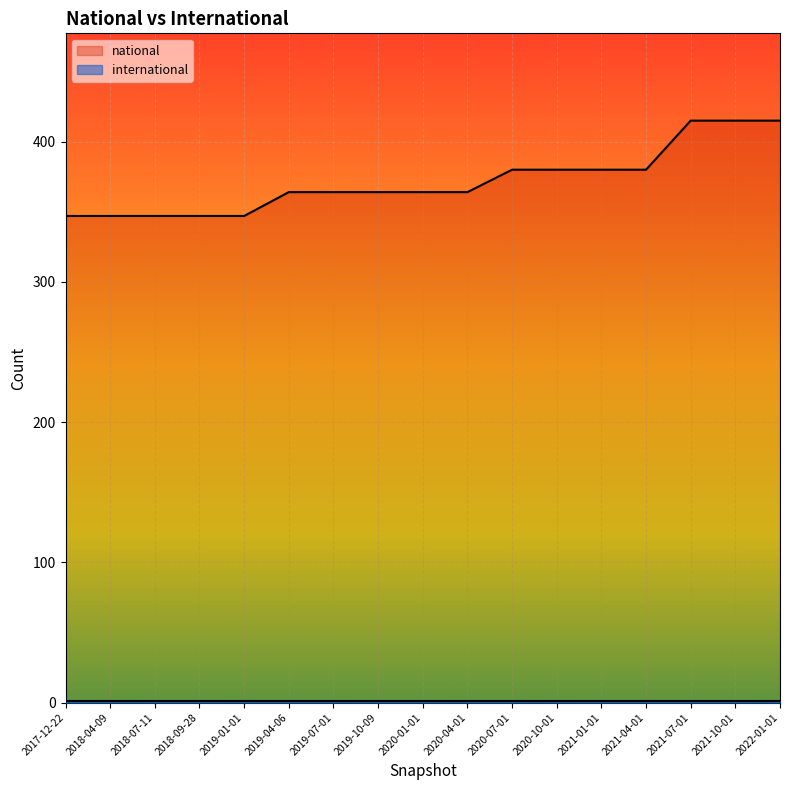

True or false: the data shows 415 at 2022-01-01.

True